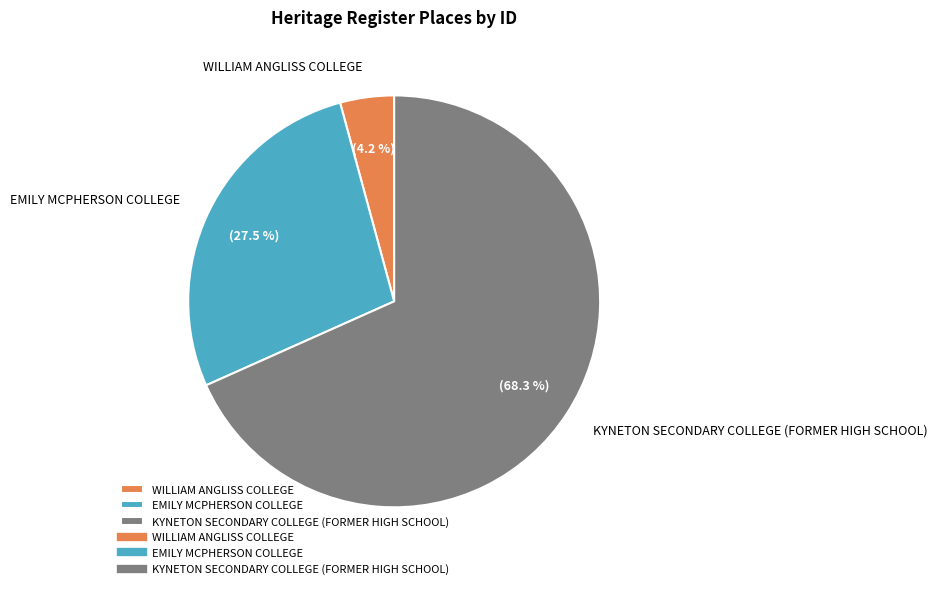

To the nearest percent, what is the difference between the largest and smallest slice percentages?

64%